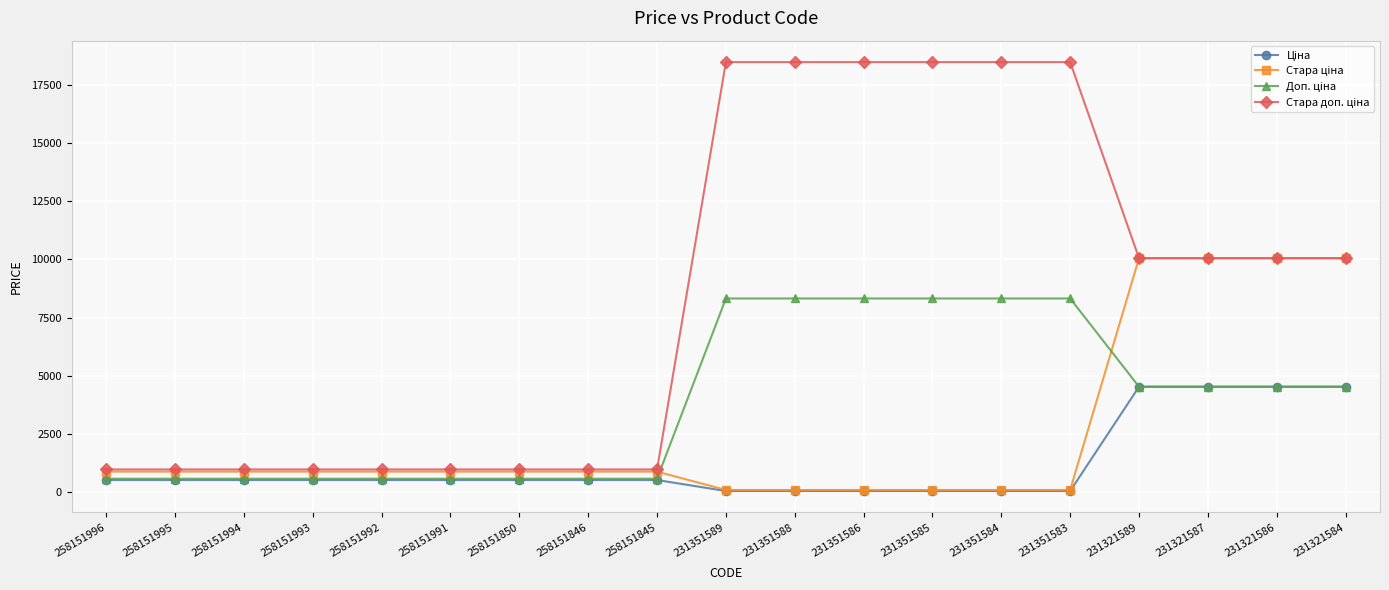

What is the difference between the highest and lowest values at 258151850?

455.6